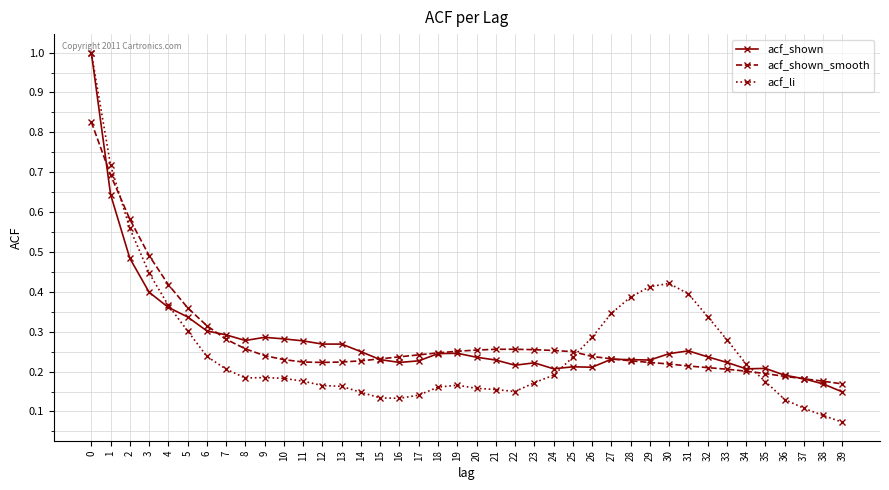

Which series has the widest spread of values?

acf_li